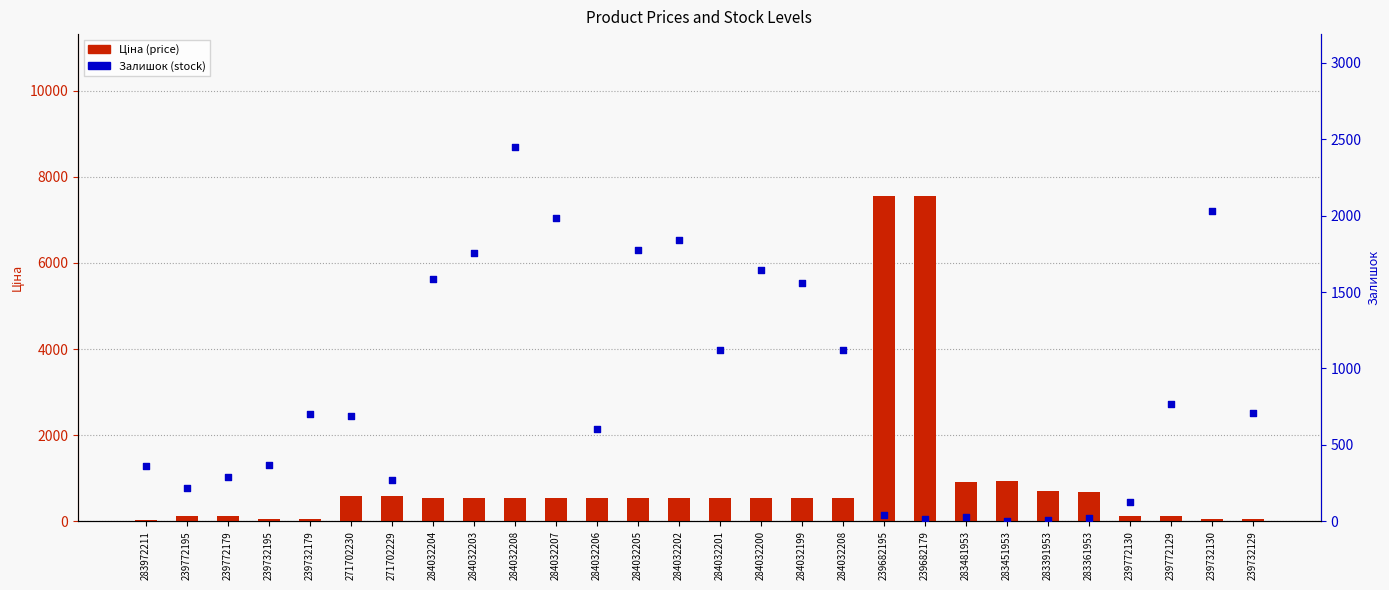

What is the total value across all series at 284032206?

1140.4